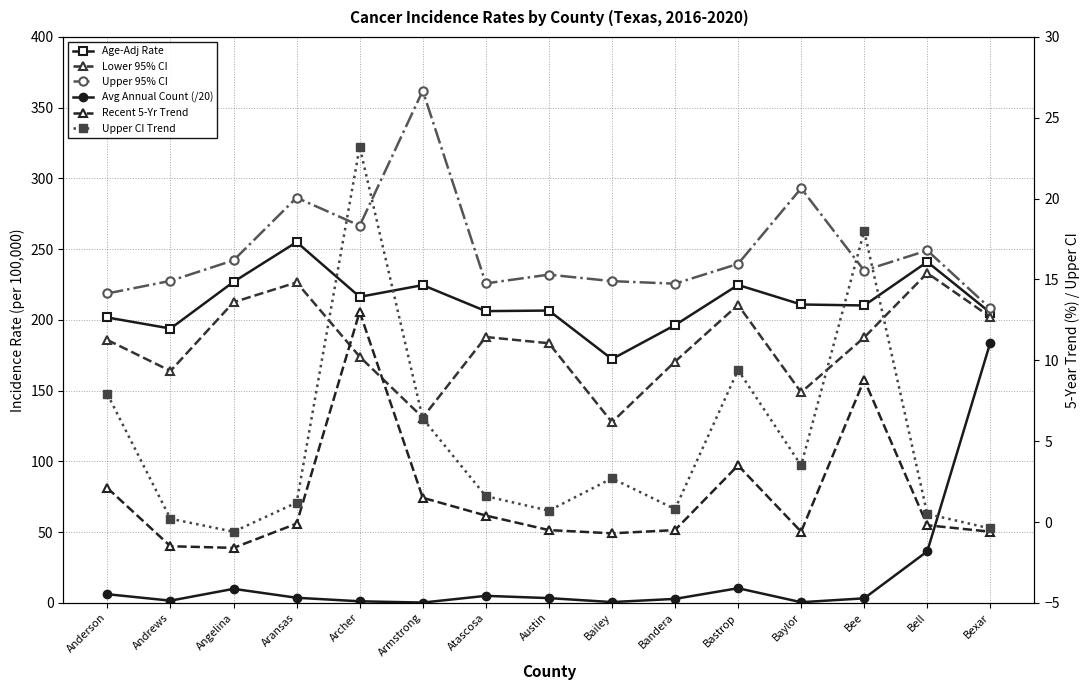

In Recent 5-Yr Trend, how many points are higher than both neighbors (excluding endpoints)?

3